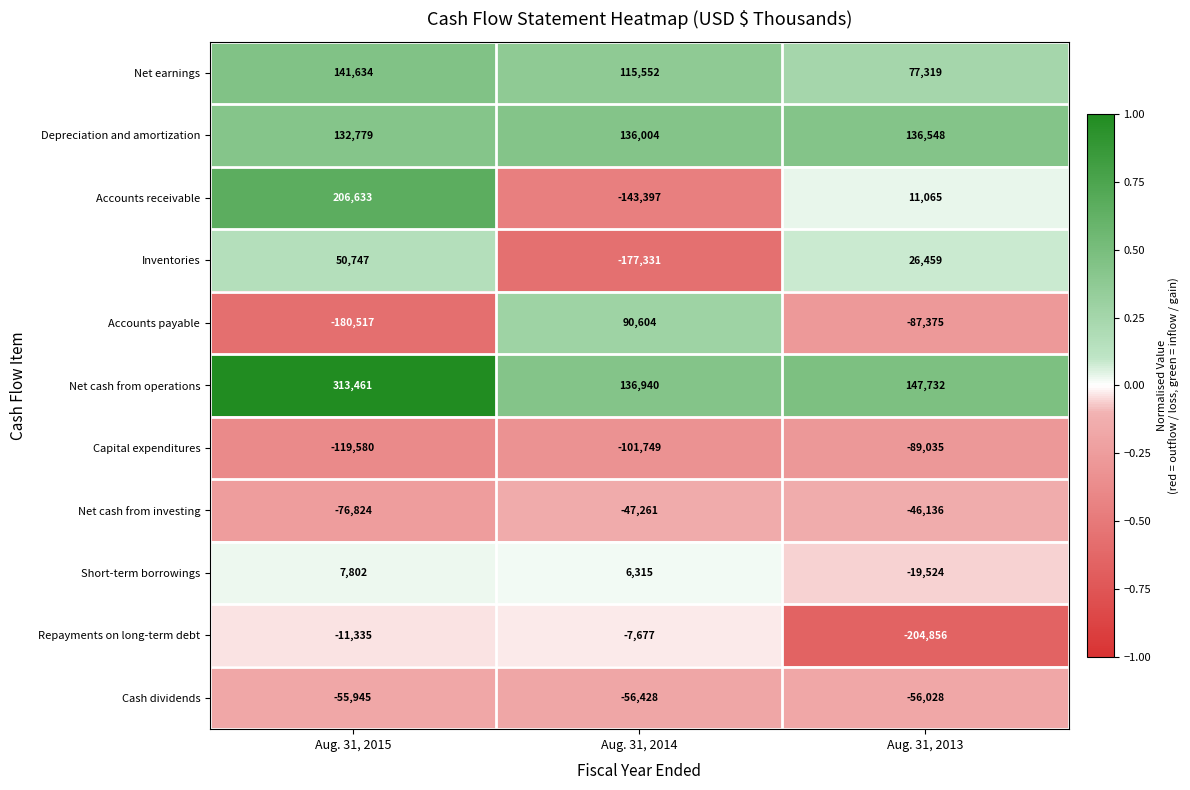

What is the lowest value of the Cash dividends series?

-56428